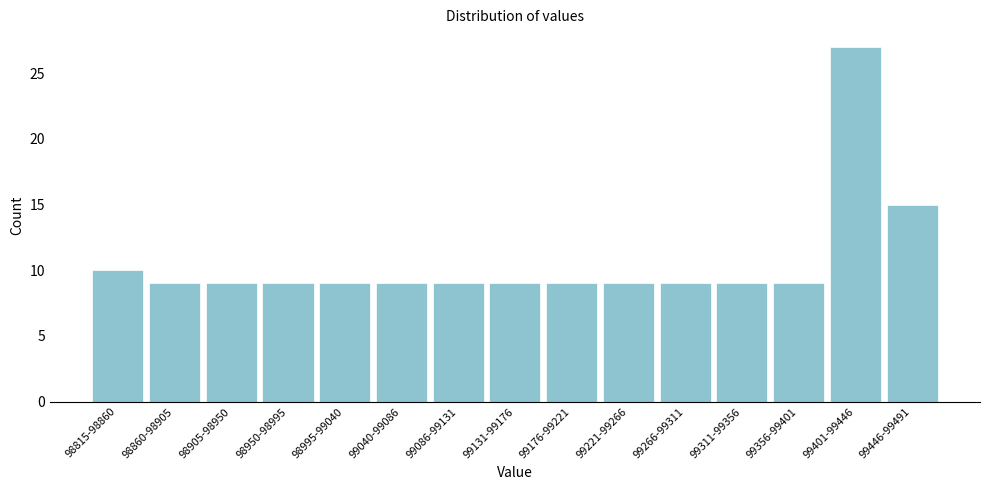

Reading left to right, list all the values displayed in this chart.

10	9	9	9	9	9	9	9	9	9	9	9	9	27	15